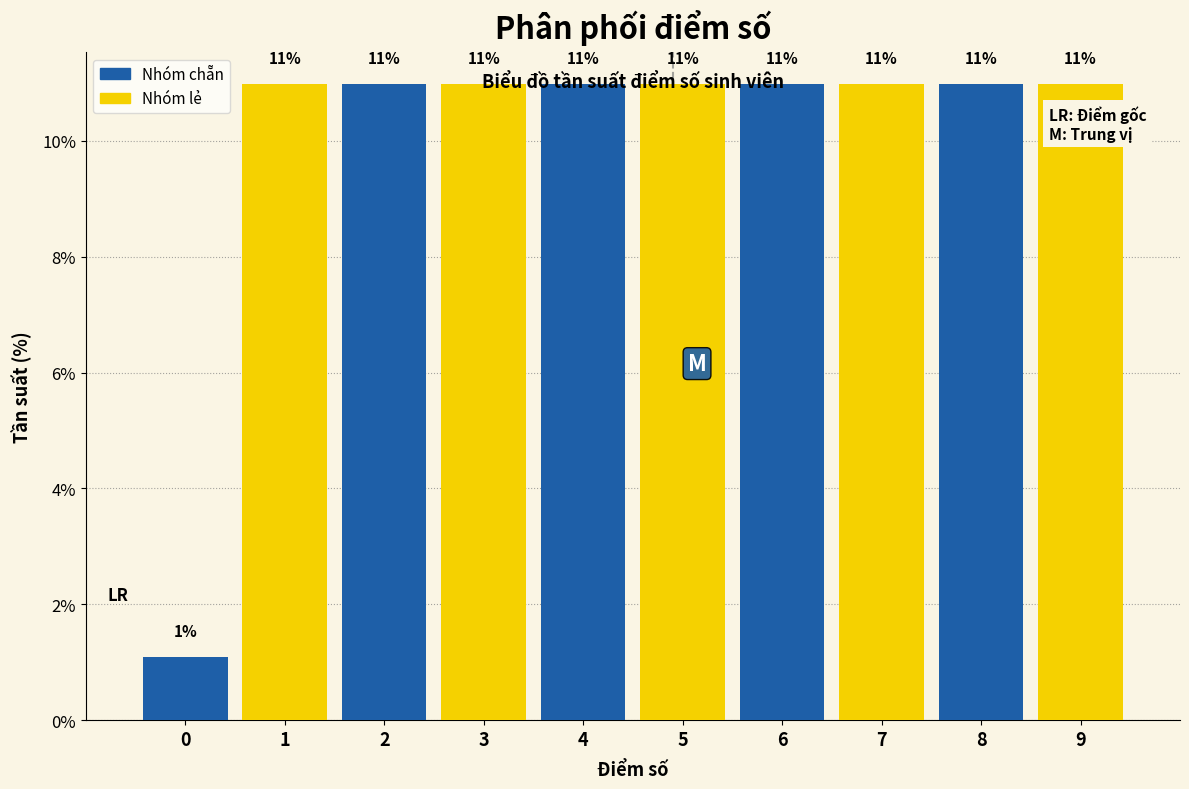

What is the maximum value for Nhóm chẵn?

11.0